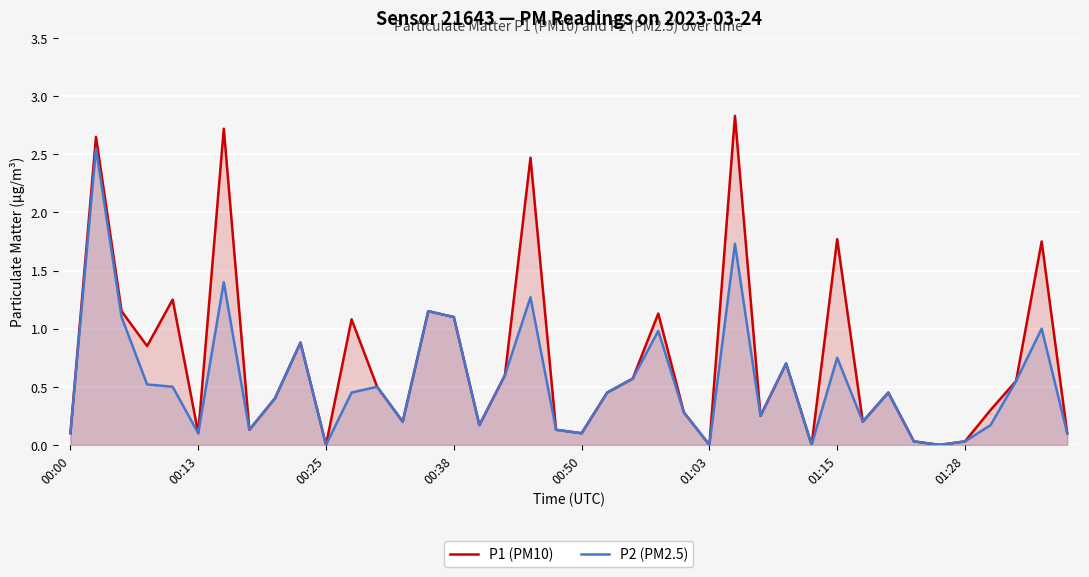

True or false: P1 (PM10) has more than 2 interior local peaks.

True